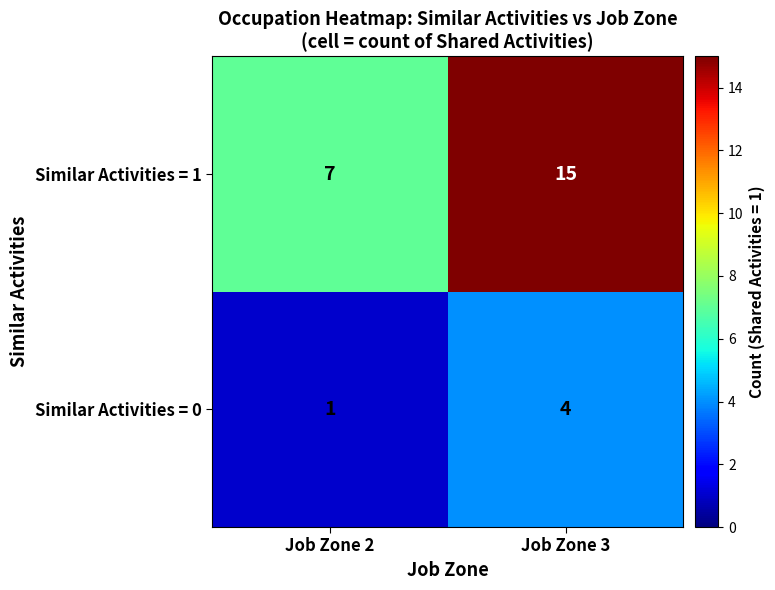

List the series in order of their peak value, highest first.

Similar Activities = 1, Similar Activities = 0